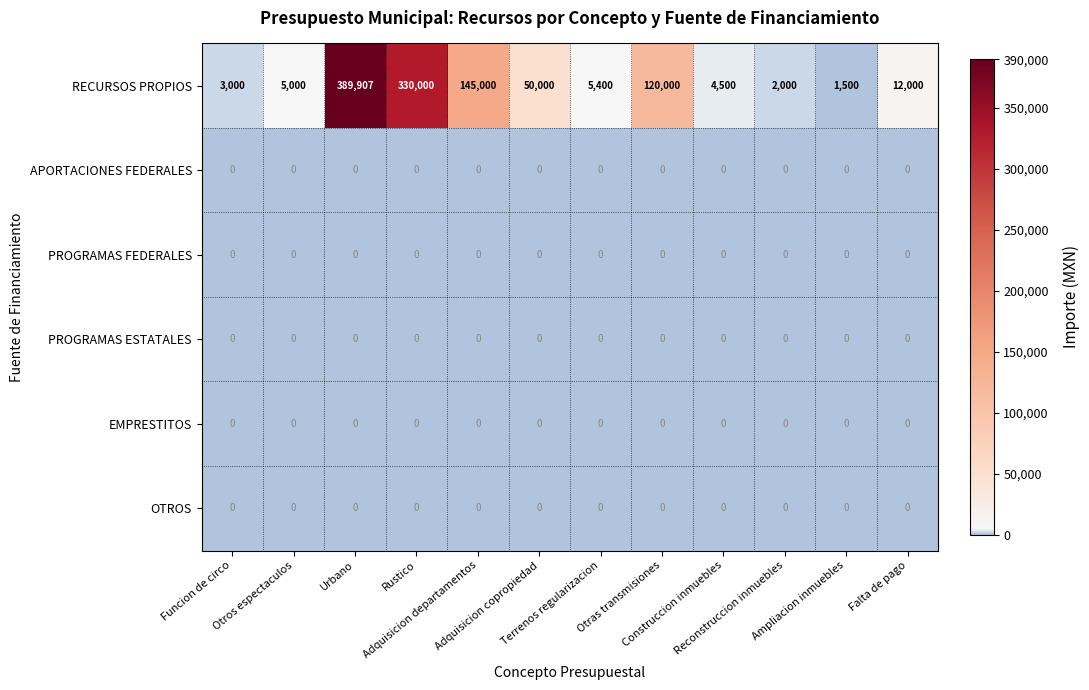

At how many categories does at least one series exceed 32270?

5